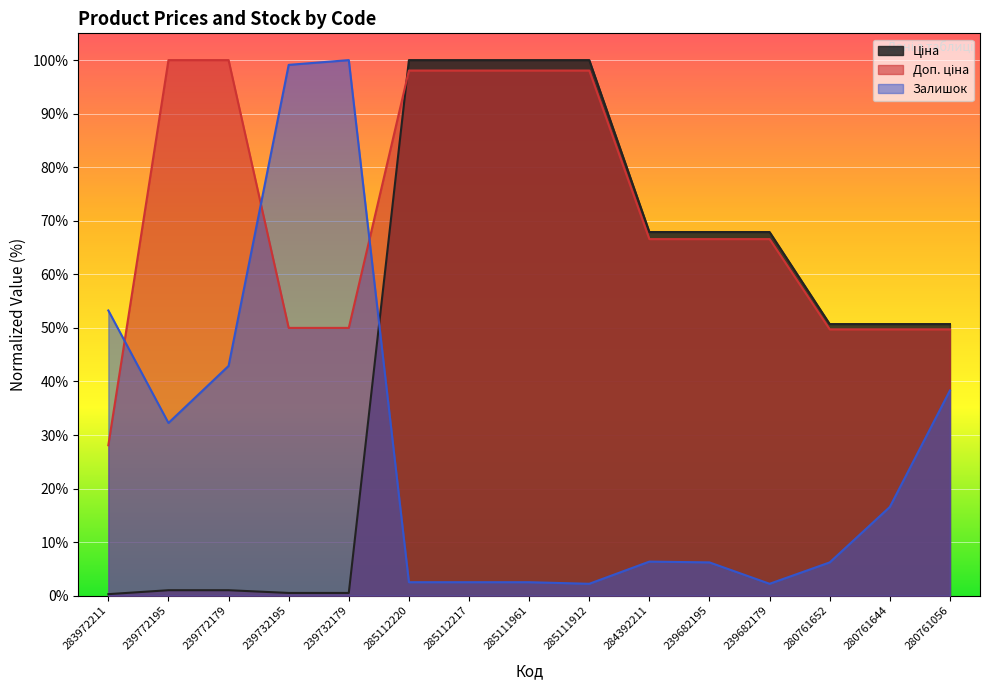

Count the number of data series in this chart.

3